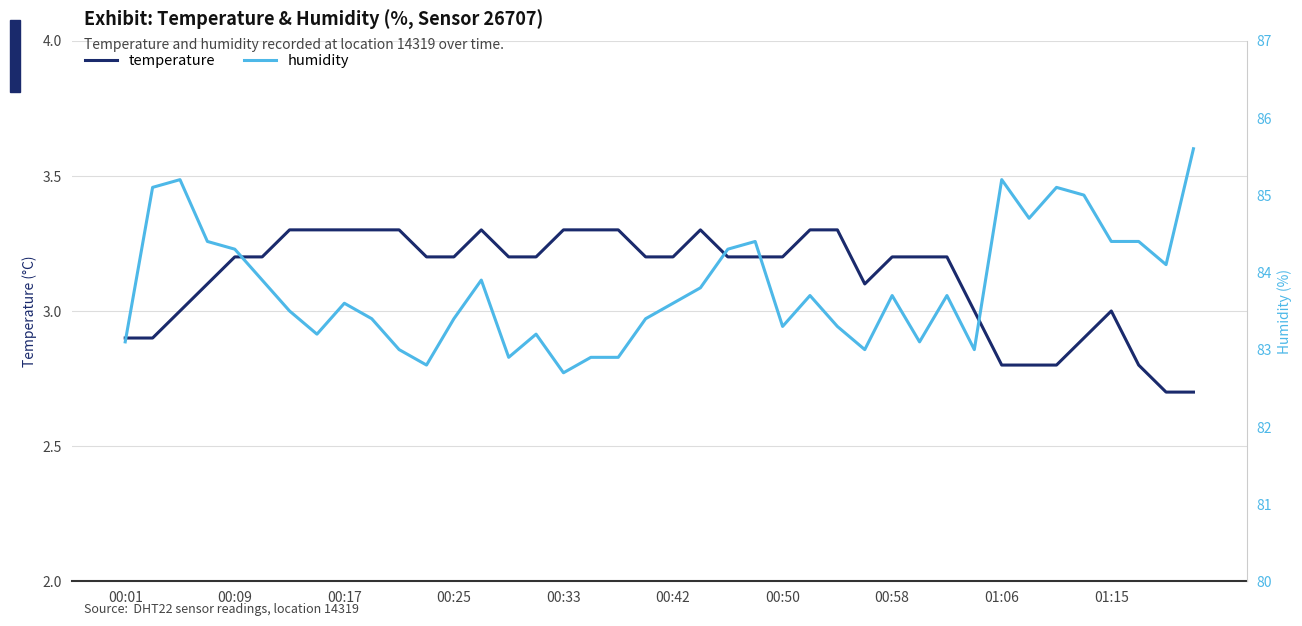

True or false: temperature and humidity cross at least once.

False